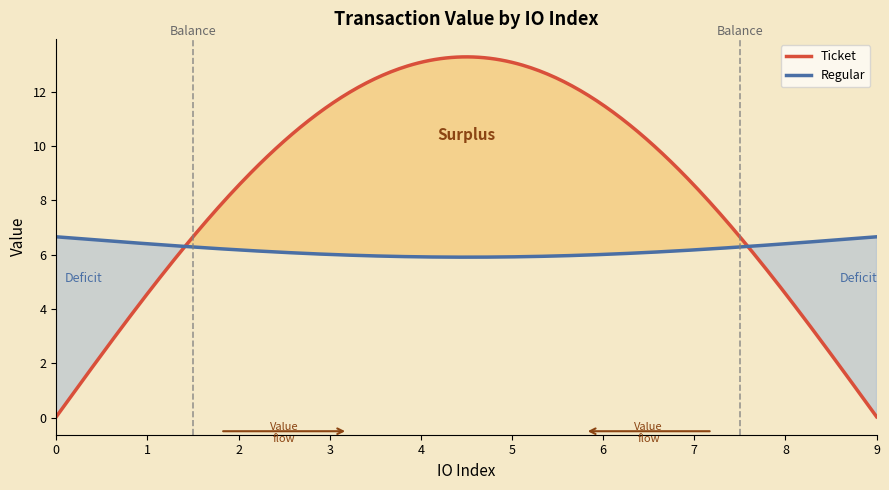

What is the maximum value for Ticket?

13.3